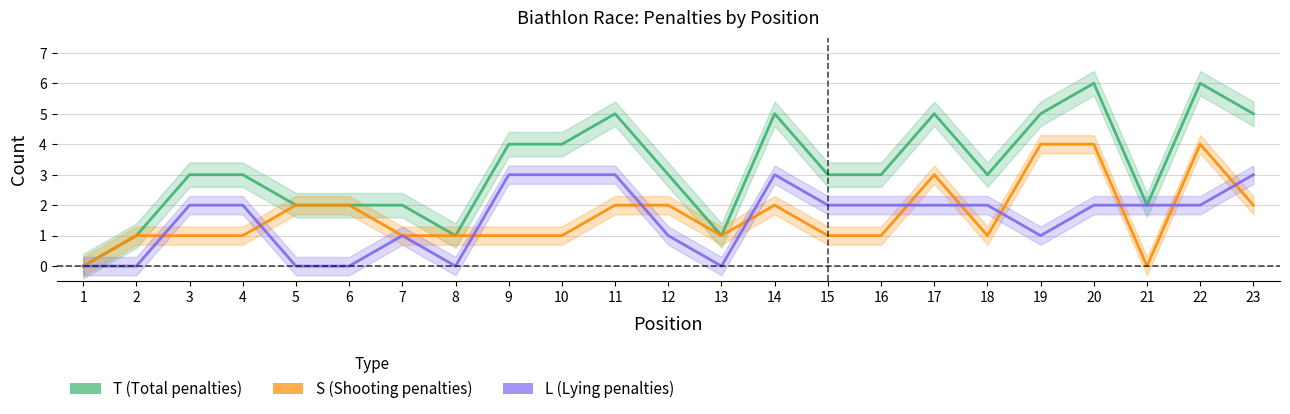

True or false: S (Shooting penalties) and T (Total penalties) intersect in this chart.

False